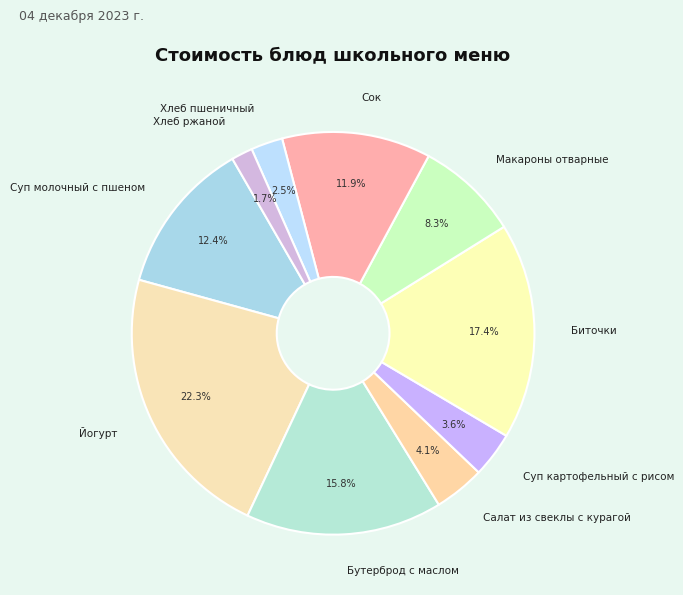

Which has a higher value, Макароны отварные or Биточки?

Биточки